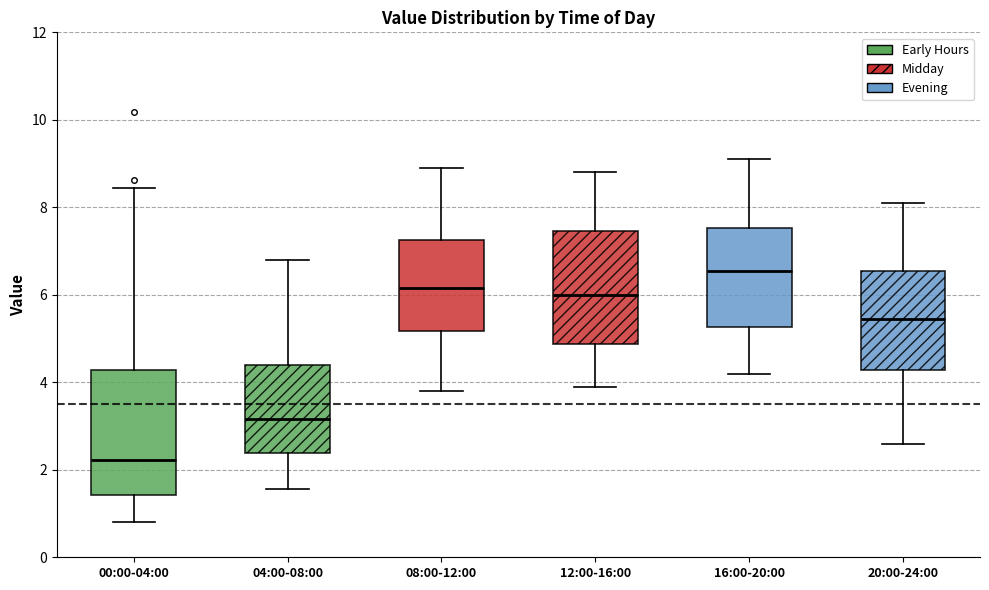

Where is the lower edge of the box for 00:00-04:00 on the y-axis? The values are not printed on the chart, so give them approximately, as read against the axis.

1.4